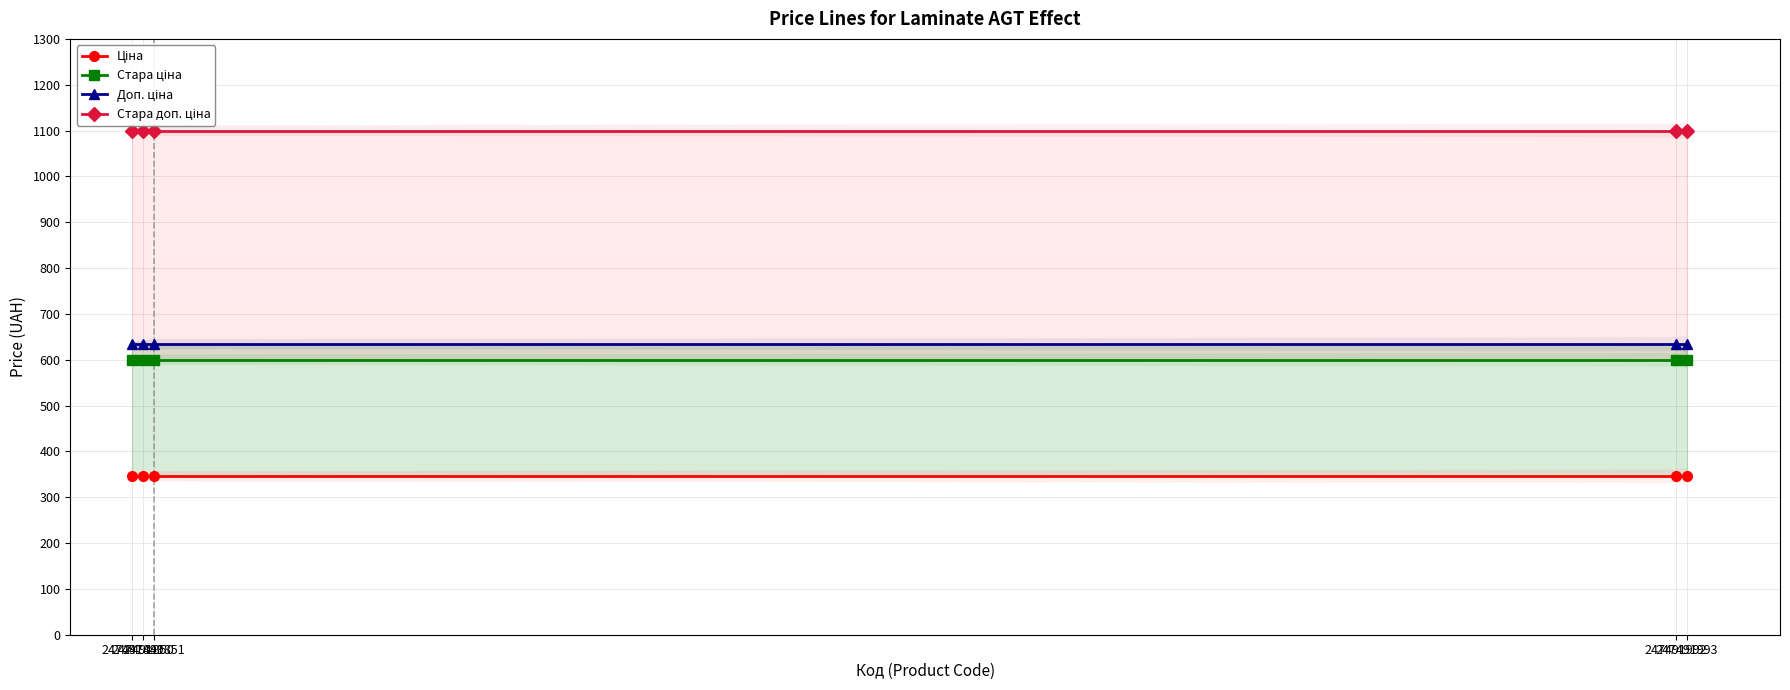

The Ціна series shows 103.4 at 247491850. True or false?

False